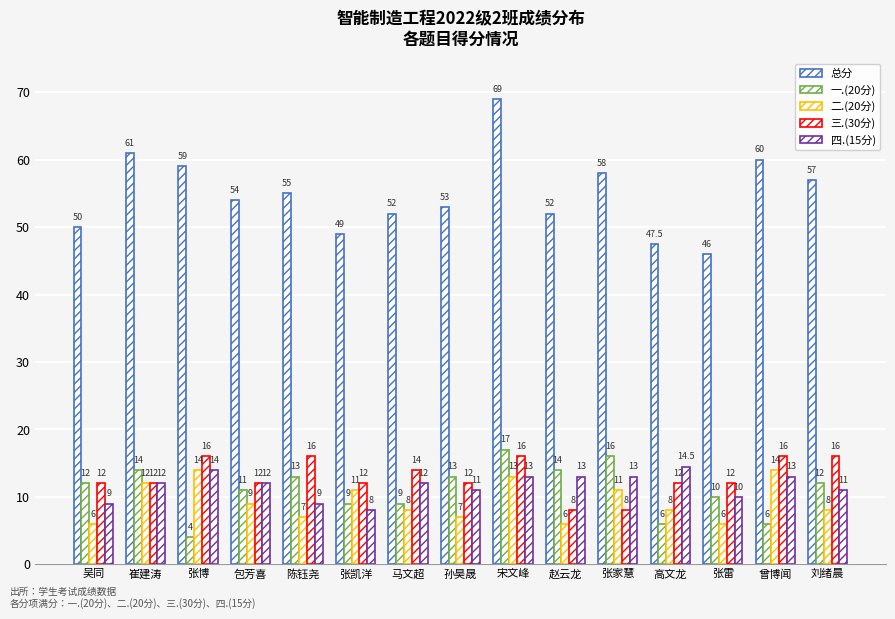

The 四.(15分) series shows 17.0 at 宋文峰. True or false?

False